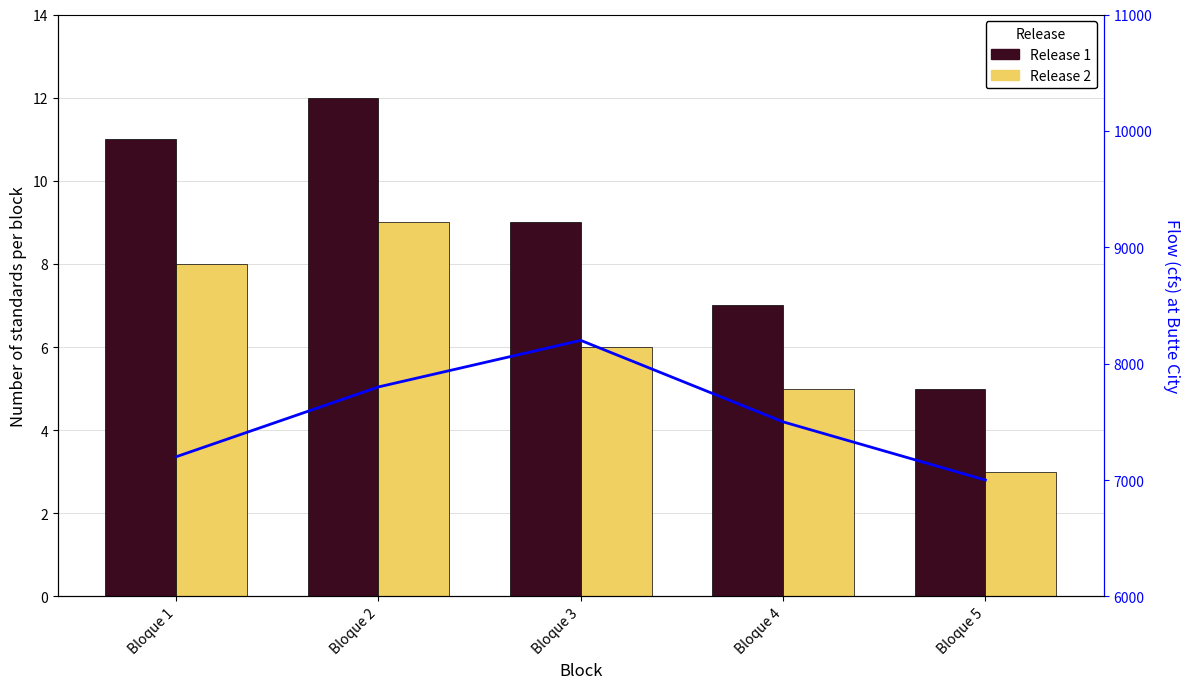

True or false: Release 2 has a value of 9 at Bloque 2.

True